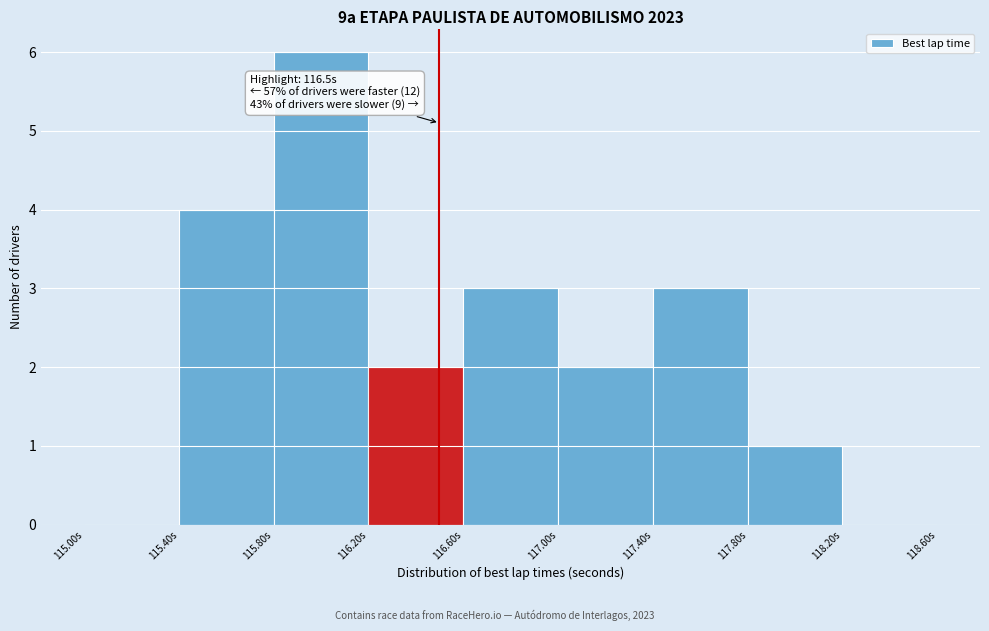

Over which range of the x-axis is the bar tallest?

115.8 to 116.2